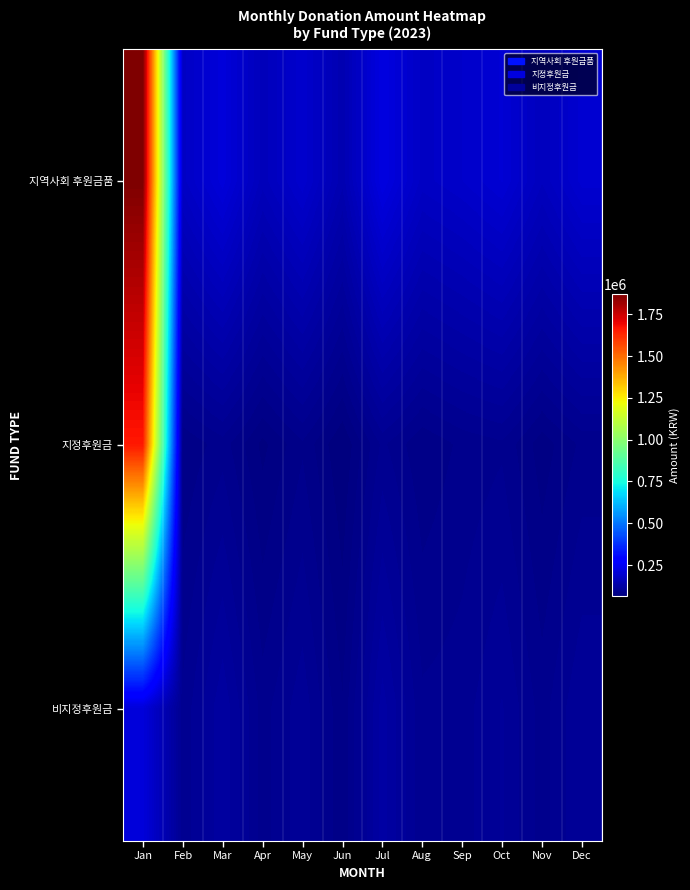

Reading left to right, what are all the values shown in this chart?

지역사회 후원금품: Jan=1870400	Feb=175000	Mar=210000	Apr=160000	May=190000	Jun=145000	Jul=220000	Aug=175000	Sep=185000	Oct=200000	Nov=165000	Dec=195000
지정후원금: Jan=1660400	Feb=80000	Mar=90000	Apr=70000	May=85000	Jun=65000	Jul=95000	Aug=80000	Sep=88000	Oct=92000	Nov=75000	Dec=88000
비지정후원금: Jan=210000	Feb=95000	Mar=120000	Apr=90000	May=105000	Jun=80000	Jul=125000	Aug=95000	Sep=97000	Oct=108000	Nov=90000	Dec=107000